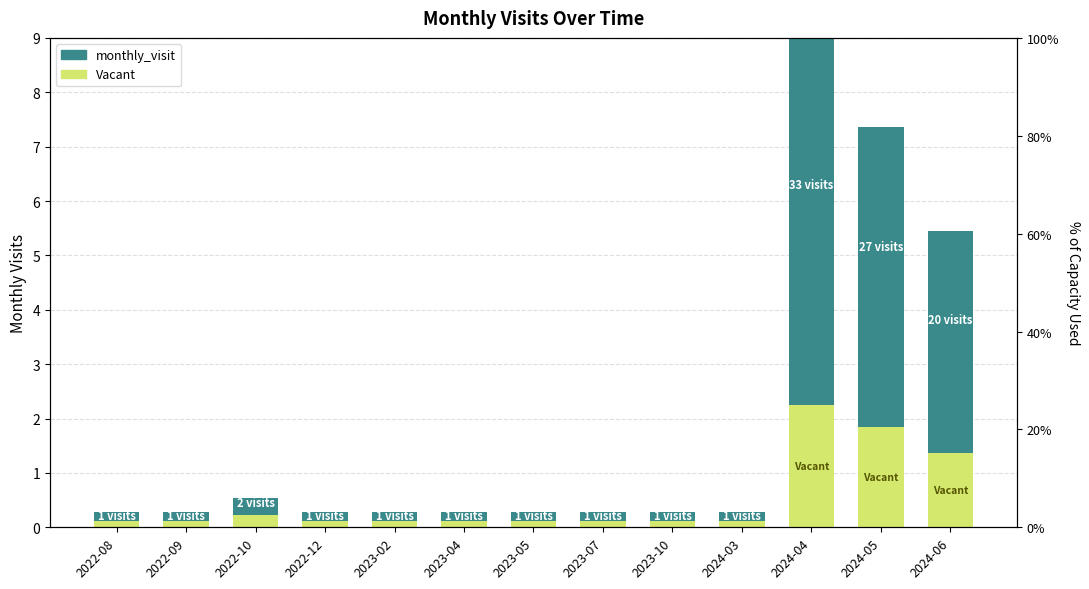

How many groups of bars are there?

13